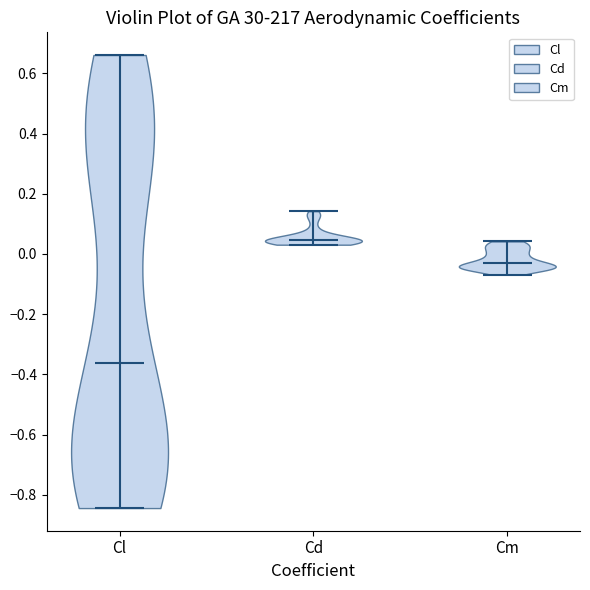

Reading left to right, read every violin against the y-axis: where its median line is, and the lowest and highest points it reaches. The values are not printed on the chart, so give them approximately, as read against the axis.

Cl: median line -0.36, lowest point -0.84, highest point 0.66
Cd: median line 0.04, lowest point 0.04, highest point 0.14
Cm: median line -0.04, lowest point -0.06, highest point 0.04